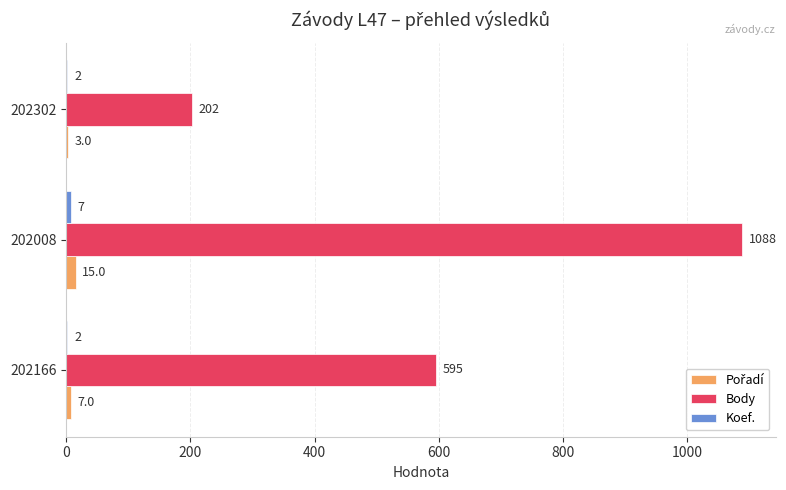

Which series has the largest total across all categories?

Body